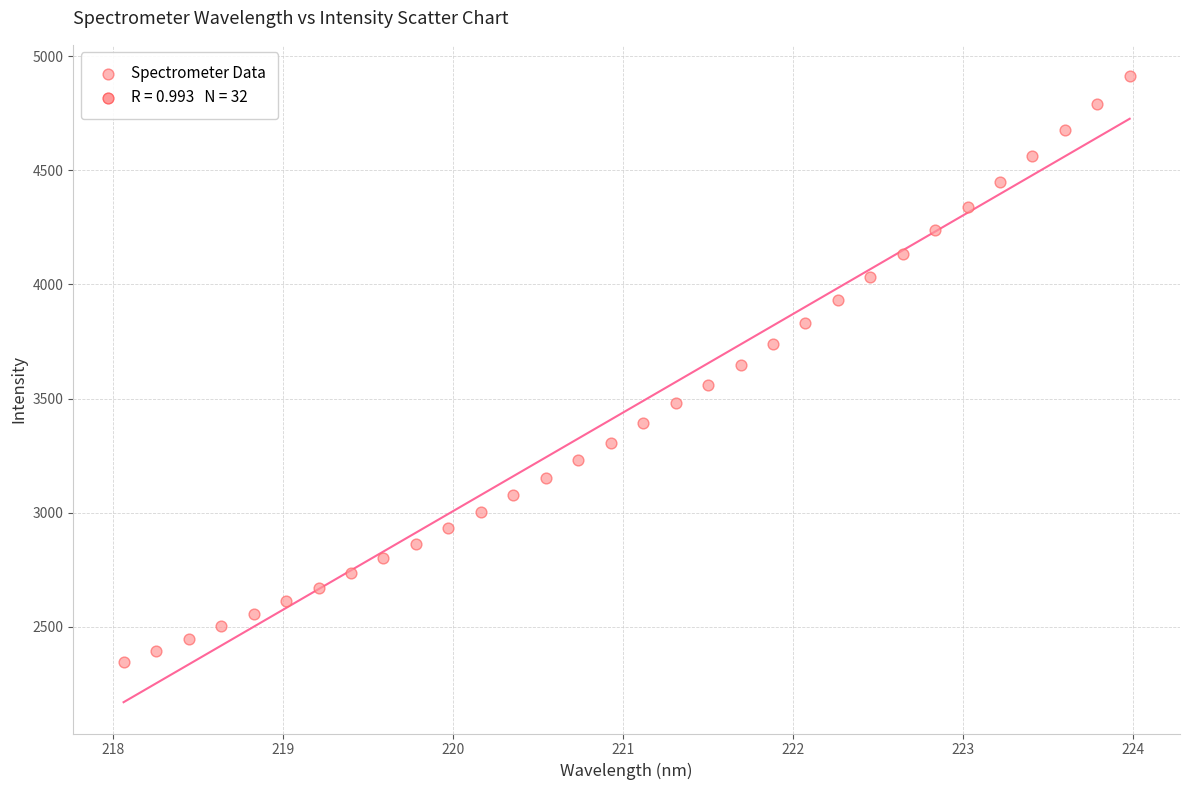

What is the range of Y values (max minus min)?

2567.9